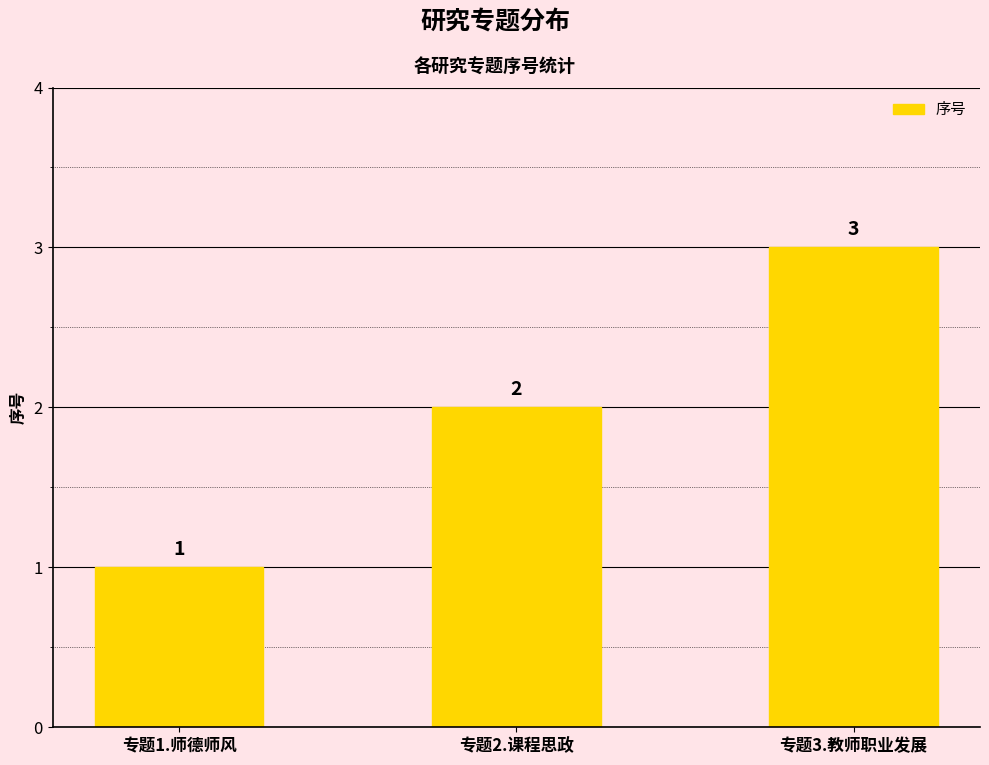

At which label is the value closest to 2?

专题2.课程思政